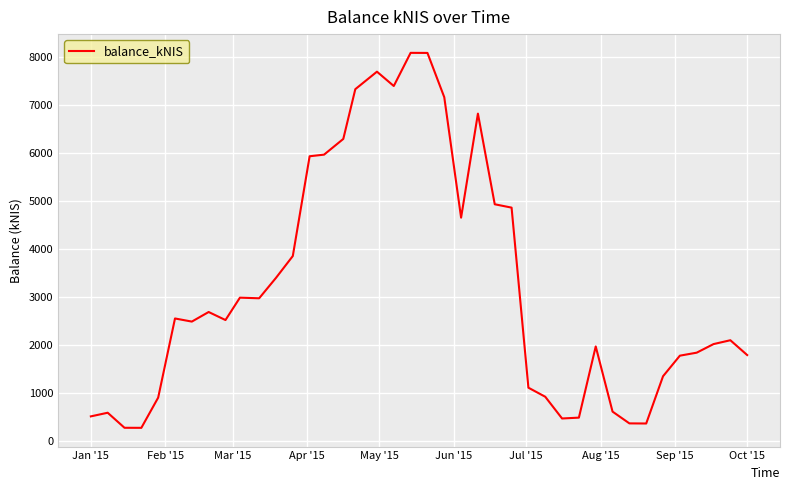

What is the maximum value shown in the chart?

8090.8